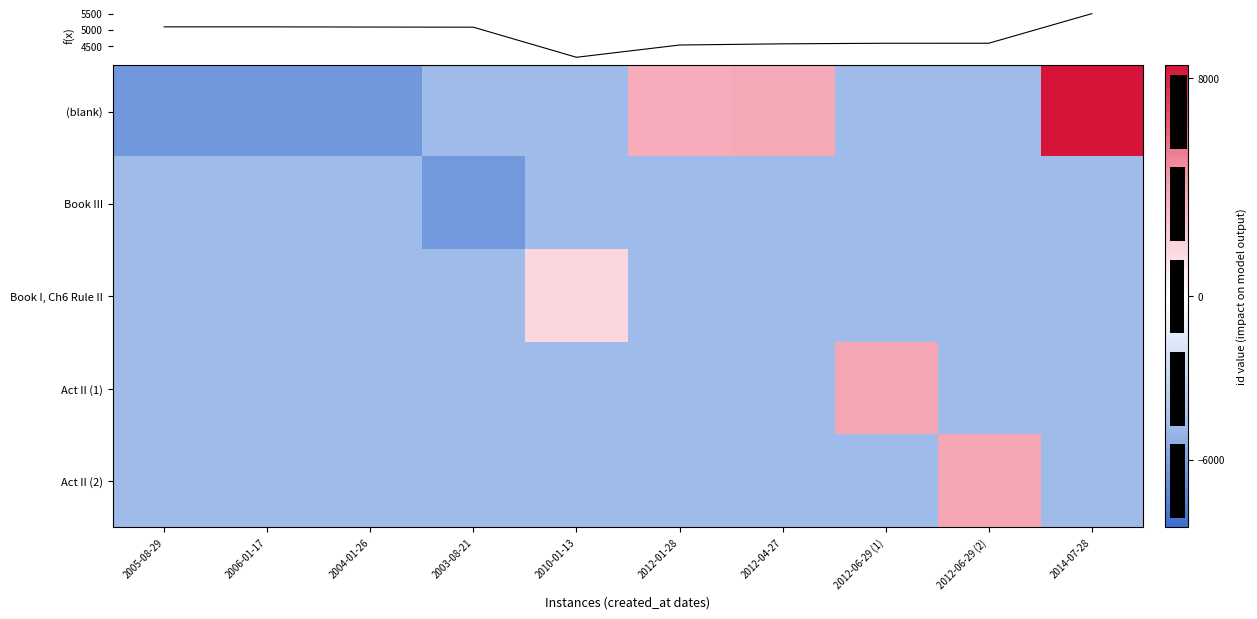

How many values in (blank) are below zero?

7